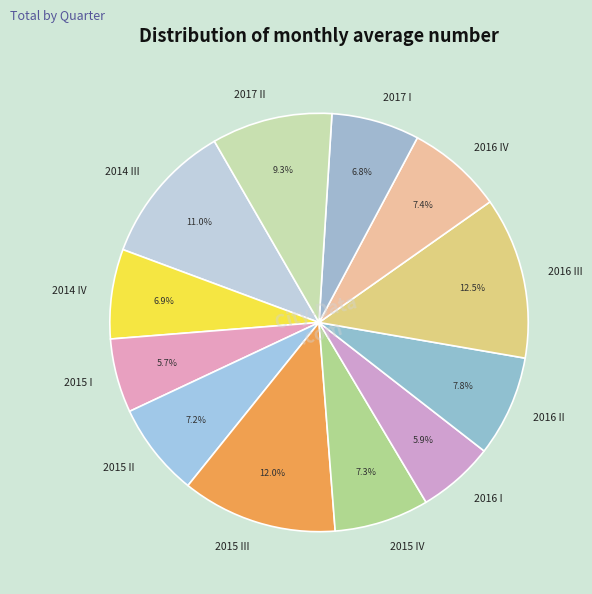

Between 2017 I and 2015 III, which is larger?

2015 III